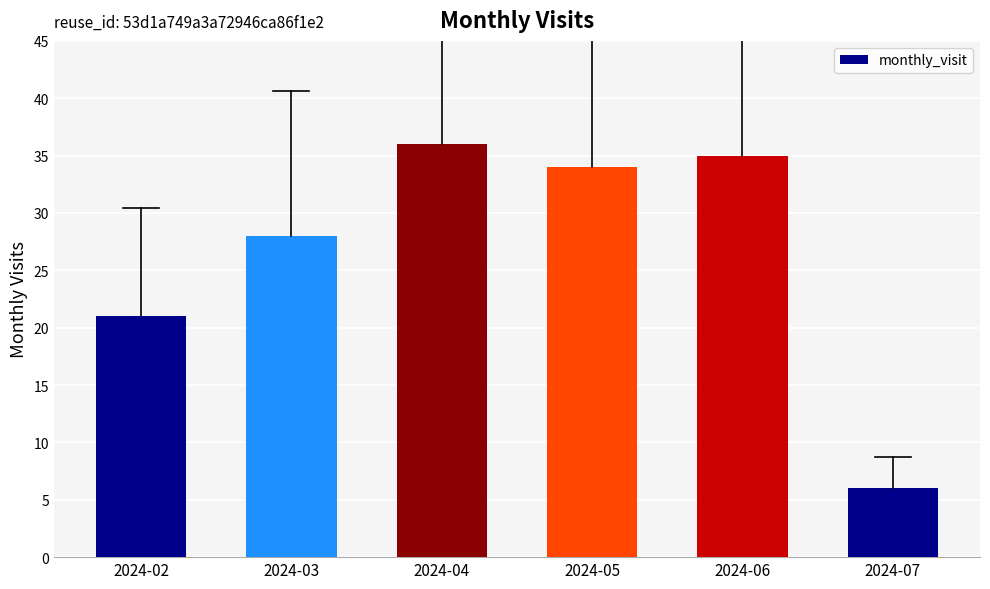

The chart shows a value of 16 at 2024-06. True or false?

False